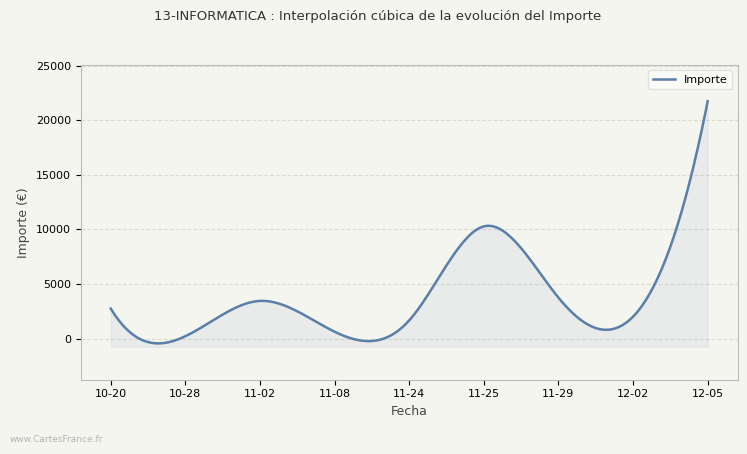

The value at 2016-11-29 is 9714.9. True or false?

False